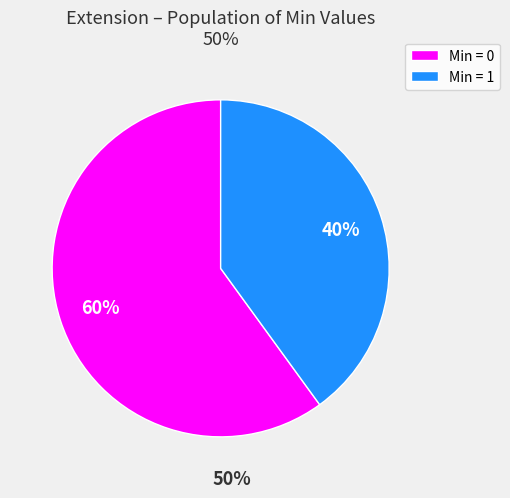

What is the ratio of the value at Min = 0 to the value at Min = 1?

1.5